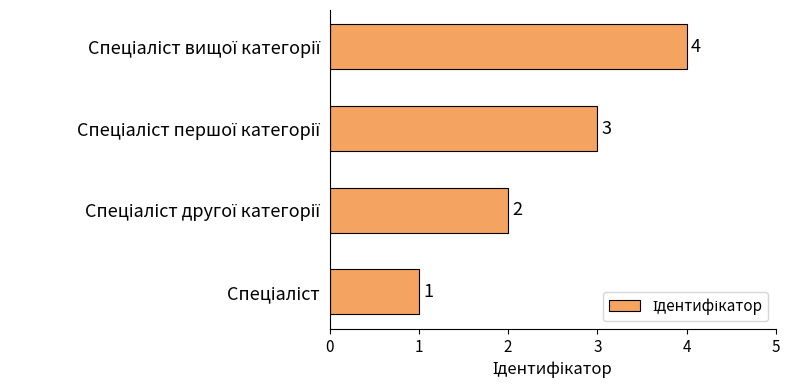

Count the number of categories in the chart.

4